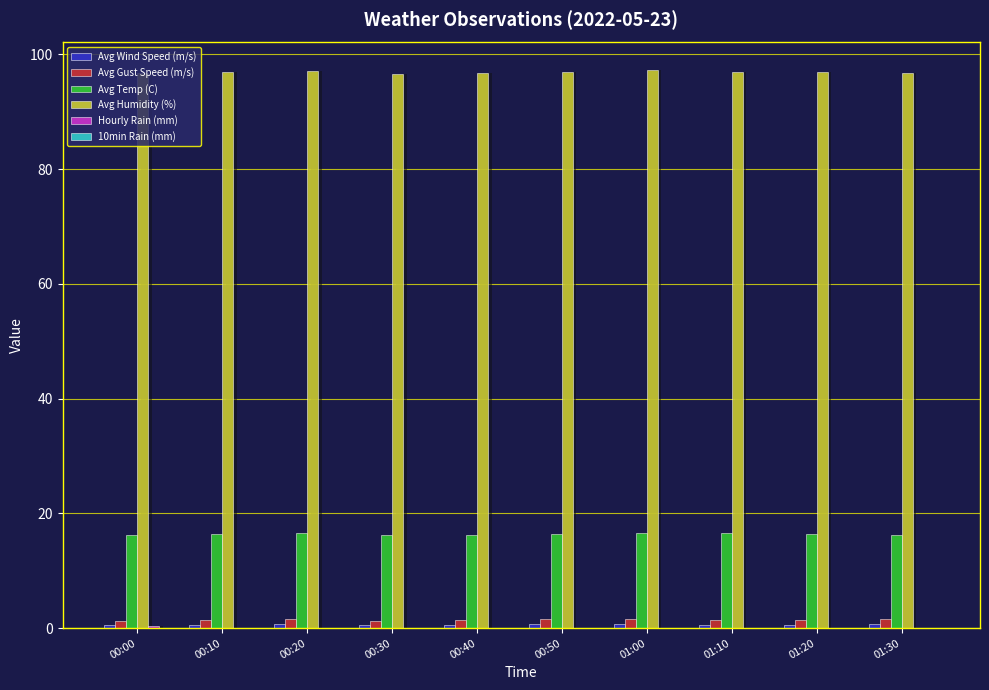

Where is Avg Temp (C) nearest to the value 16?

00:30